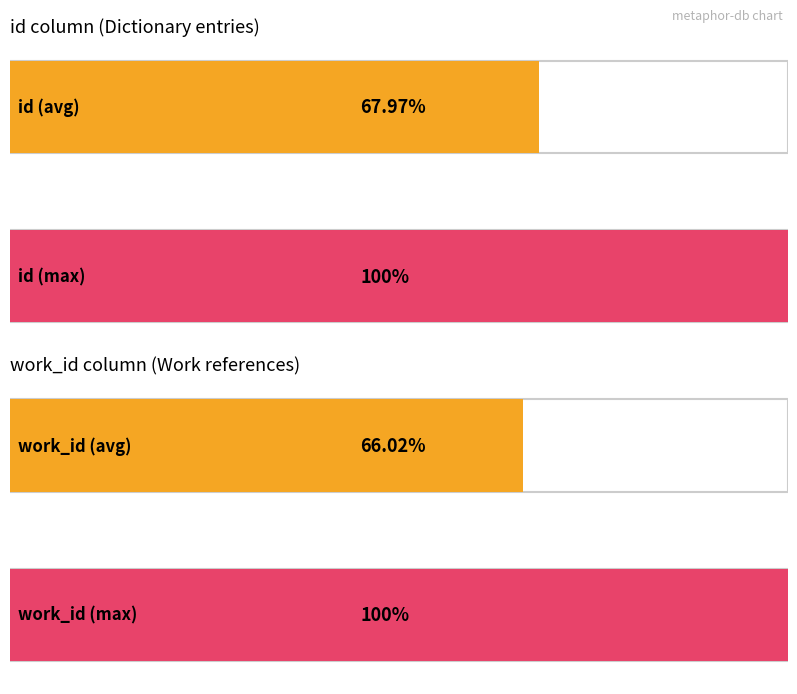

What are all the series names shown in the legend?

id, work_id